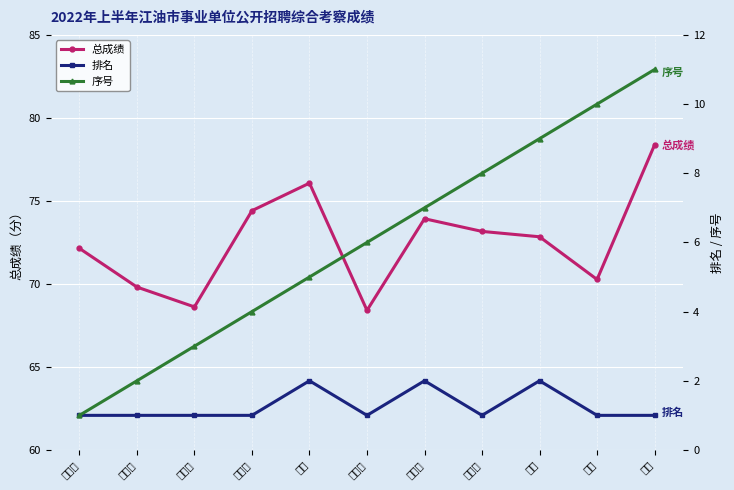

What is the difference between the maximum and minimum values in the 排名 series?

1.0